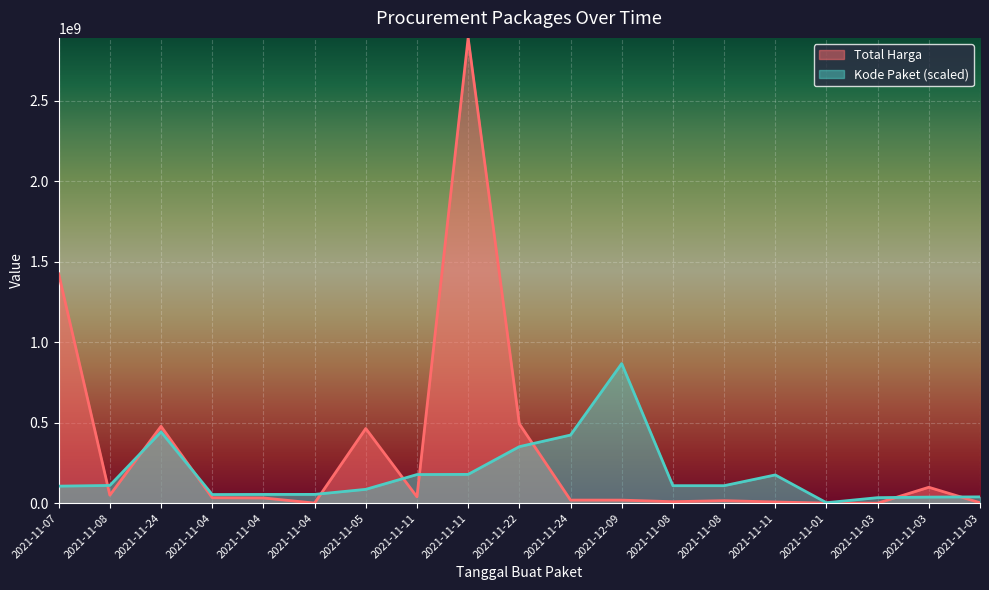

How many times do Kode Paket and Total Harga cross each other?

9